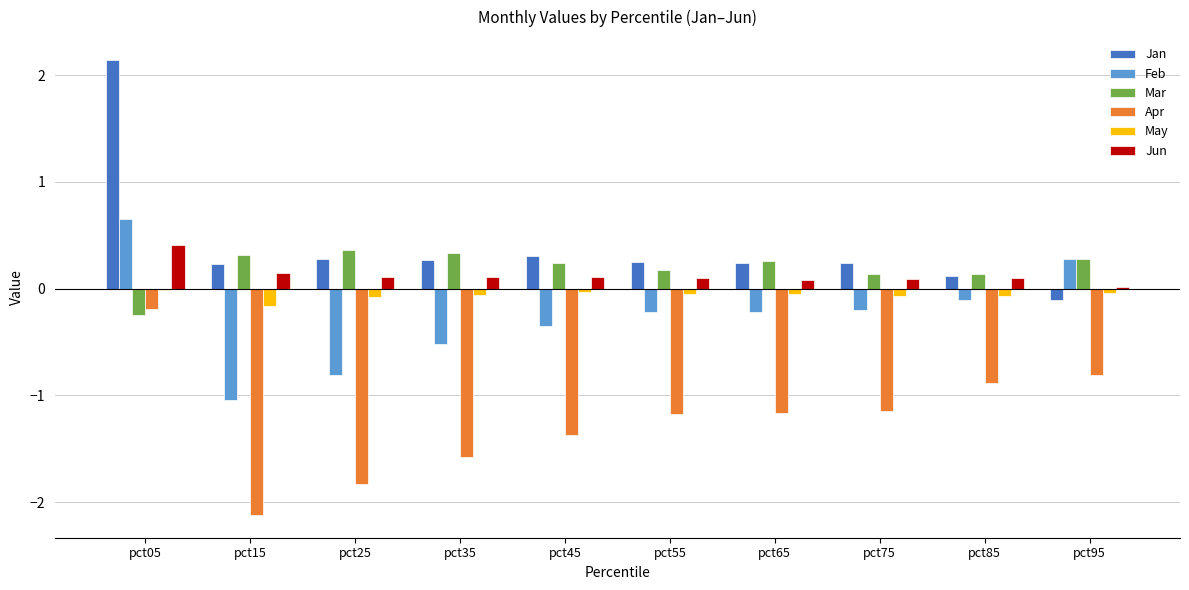

Which series changed the most between pct15 and pct55?

Apr